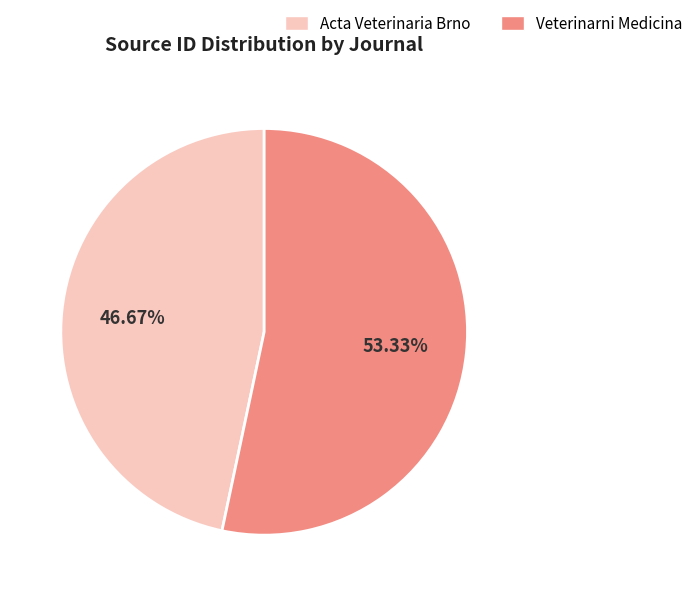

To the nearest percent, what portion does Veterinarni Medicina represent?

53%